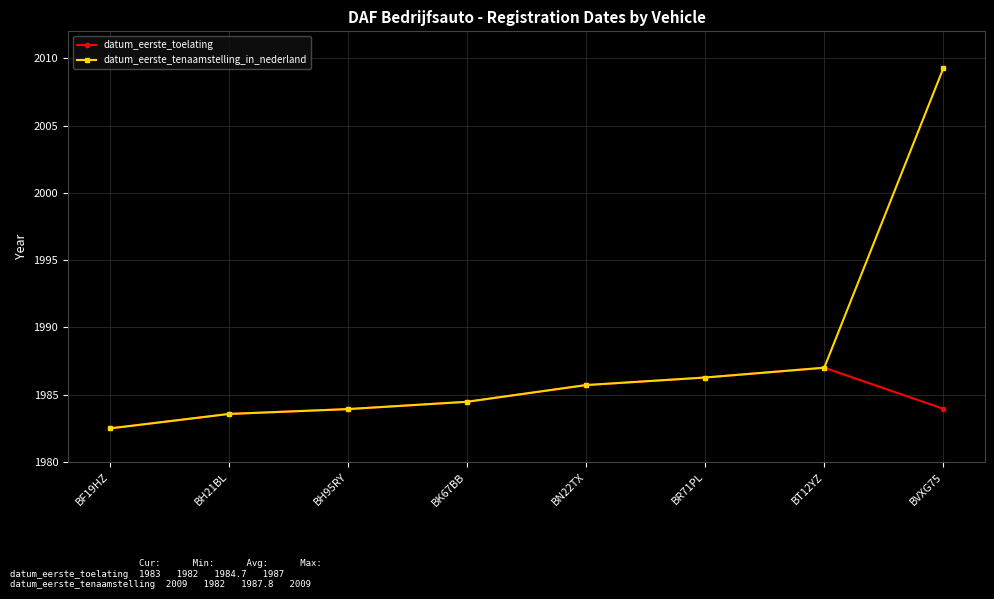

What is the label of the 4th point from the right?

BN22TX